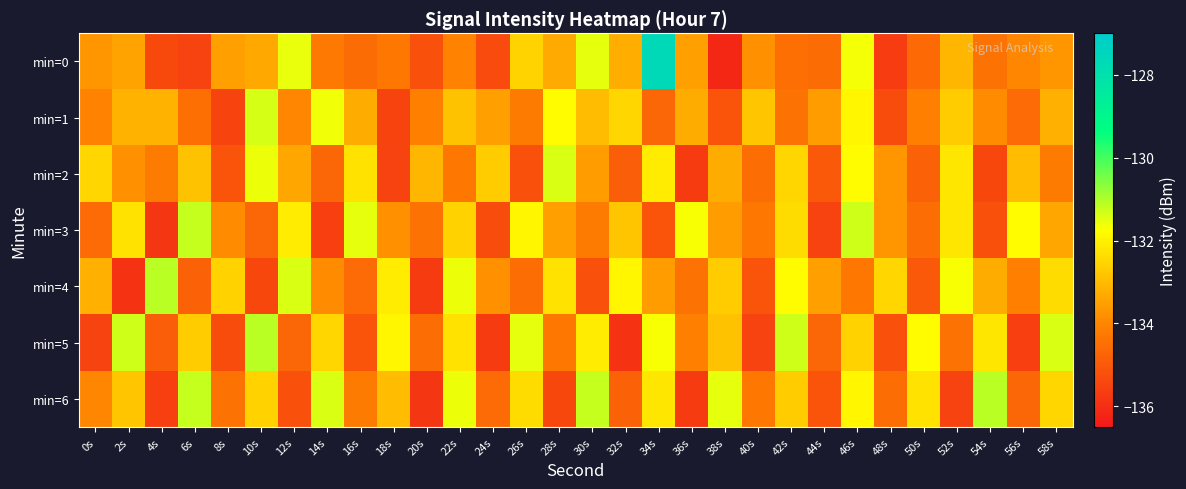

Reading right to left, list all the values displayed in this chart.

min=0: 58s=-133.7	56s=-134.0	54s=-134.4	52s=-133.1	50s=-134.6	48s=-135.7	46s=-131.7	44s=-134.5	42s=-134.5	40s=-133.8	38s=-136.1	36s=-133.5	34s=-127.6	32s=-133.2	30s=-131.5	28s=-133.3	26s=-132.5	24s=-135.3	22s=-134.0	20s=-135.2	18s=-134.3	16s=-134.5	14s=-134.3	12s=-131.5	10s=-133.4	8s=-133.5	6s=-135.5	4s=-135.4	2s=-133.4	0s=-133.7
min=1: 58s=-133.2	56s=-134.6	54s=-133.9	52s=-132.7	50s=-134.1	48s=-135.3	46s=-131.9	44s=-133.6	42s=-134.4	40s=-132.8	38s=-135.1	36s=-133.3	34s=-134.7	32s=-132.5	30s=-133.0	28s=-131.8	26s=-134.2	24s=-133.5	22s=-132.9	20s=-134.1	18s=-135.5	16s=-133.3	14s=-131.6	12s=-134.0	10s=-131.4	8s=-135.5	6s=-134.5	4s=-133.2	2s=-133.2	0s=-134.0
min=2: 58s=-134.2	56s=-133.0	54s=-135.4	52s=-132.2	50s=-134.8	48s=-133.7	46s=-131.8	44s=-135.0	42s=-132.5	40s=-134.5	38s=-133.3	36s=-135.7	34s=-132.1	32s=-134.9	30s=-133.6	28s=-131.4	26s=-135.2	24s=-132.7	22s=-134.3	20s=-133.1	18s=-135.5	16s=-132.3	14s=-134.7	12s=-133.4	10s=-131.6	8s=-135.1	6s=-132.9	4s=-134.2	2s=-133.8	0s=-132.5
min=3: 58s=-133.4	56s=-131.8	54s=-135.2	52s=-132.2	50s=-134.5	48s=-133.7	46s=-131.3	44s=-135.5	42s=-132.4	40s=-134.3	38s=-133.6	36s=-131.7	34s=-135.1	32s=-132.8	30s=-134.2	28s=-133.5	26s=-131.9	24s=-135.3	22s=-132.6	20s=-134.4	18s=-133.8	16s=-131.5	14s=-135.6	12s=-132.1	10s=-134.7	8s=-133.9	6s=-131.2	4s=-135.8	2s=-132.3	0s=-134.6
min=4: 58s=-132.4	56s=-134.1	54s=-133.3	52s=-131.7	50s=-135.0	48s=-132.5	46s=-134.3	44s=-133.5	42s=-131.8	40s=-135.1	38s=-132.7	36s=-134.4	34s=-133.6	32s=-131.9	30s=-135.2	28s=-132.3	26s=-134.5	24s=-133.8	22s=-131.6	20s=-135.7	18s=-132.1	16s=-134.6	14s=-133.9	12s=-131.4	10s=-135.4	8s=-132.6	6s=-134.8	4s=-131.1	2s=-135.9	0s=-133.2
min=5: 58s=-131.4	56s=-135.6	54s=-132.2	52s=-134.4	50s=-131.8	48s=-135.2	46s=-132.6	44s=-134.7	42s=-131.3	40s=-135.5	38s=-132.9	36s=-134.1	34s=-131.7	32s=-135.9	30s=-132.1	28s=-134.3	26s=-131.5	24s=-135.7	22s=-132.3	20s=-134.5	18s=-131.9	16s=-135.1	14s=-132.5	12s=-134.7	10s=-131.1	8s=-135.3	6s=-132.7	4s=-134.9	2s=-131.3	0s=-135.5
min=6: 58s=-132.5	56s=-134.7	54s=-131.1	52s=-135.5	50s=-132.3	48s=-134.5	46s=-131.9	44s=-135.1	42s=-132.7	40s=-134.3	38s=-131.5	36s=-135.7	34s=-132.2	32s=-134.8	30s=-131.2	28s=-135.4	26s=-132.4	24s=-134.6	22s=-131.6	20s=-135.8	18s=-133.0	16s=-134.2	14s=-131.4	12s=-135.2	10s=-132.6	8s=-134.4	6s=-131.2	4s=-135.6	2s=-132.8	0s=-134.0